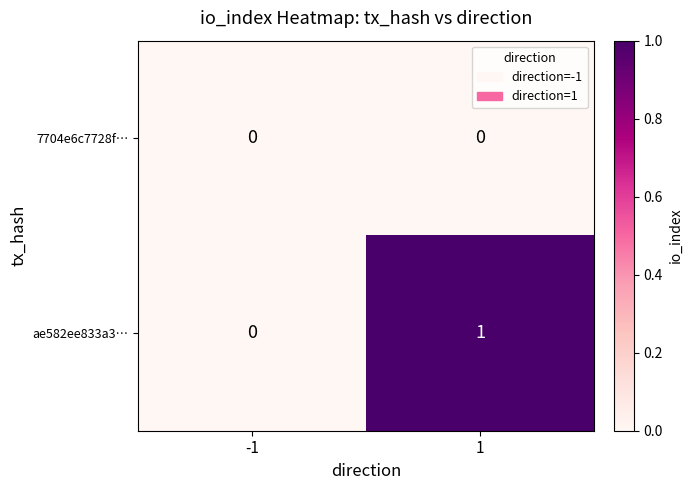

List the series in order of their peak value, highest first.

ae582ee833a3…, 7704e6c7728f…